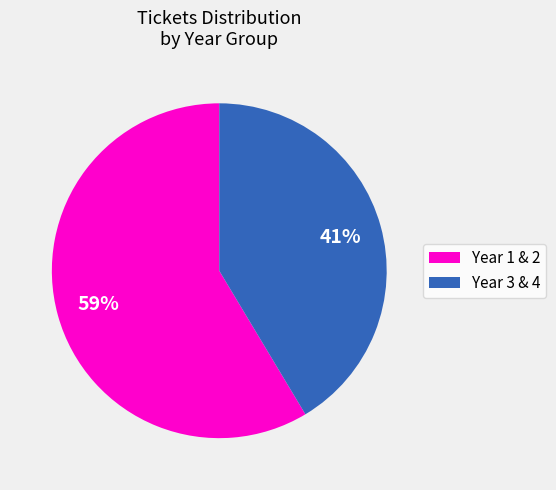

What percentage is the Year 3 & 4 slice, to the nearest percent?

41%